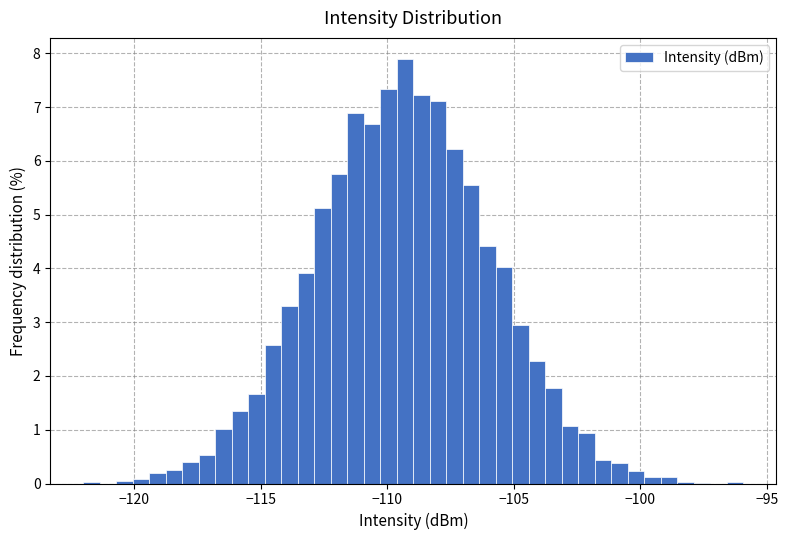

Read against the x-axis, roughly where is the centre of the tallest bar?

-109.5